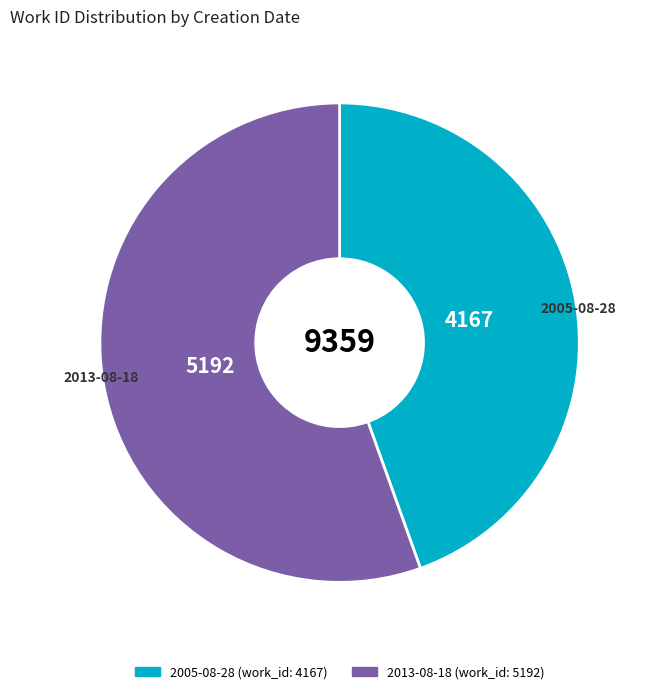

What is the smallest slice in the pie chart?

2005-08-28